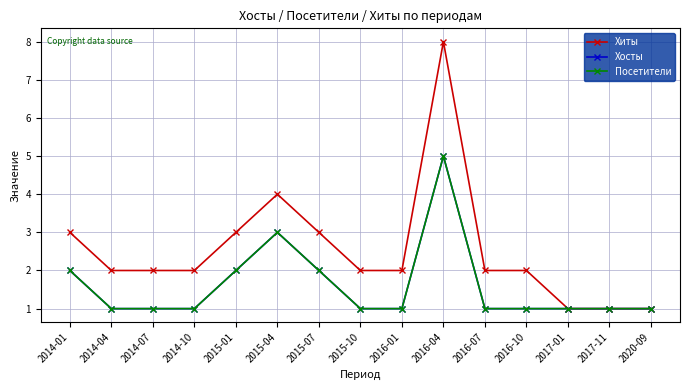

Is this an area chart (filled region under the line)?

No